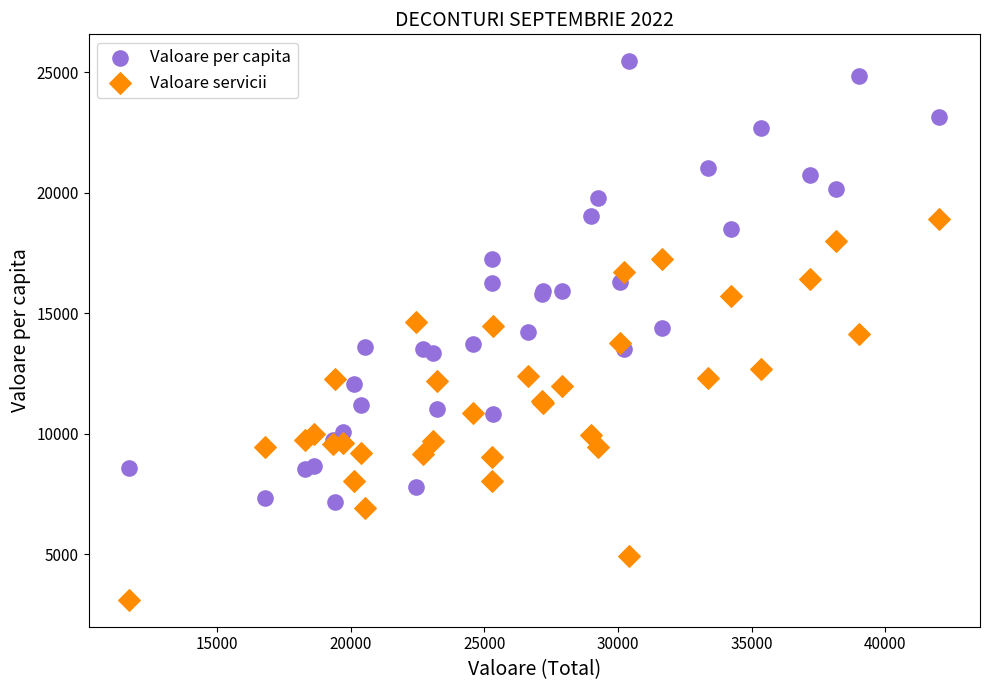

Which series reaches the minimum Y coordinate?

Valoare servicii